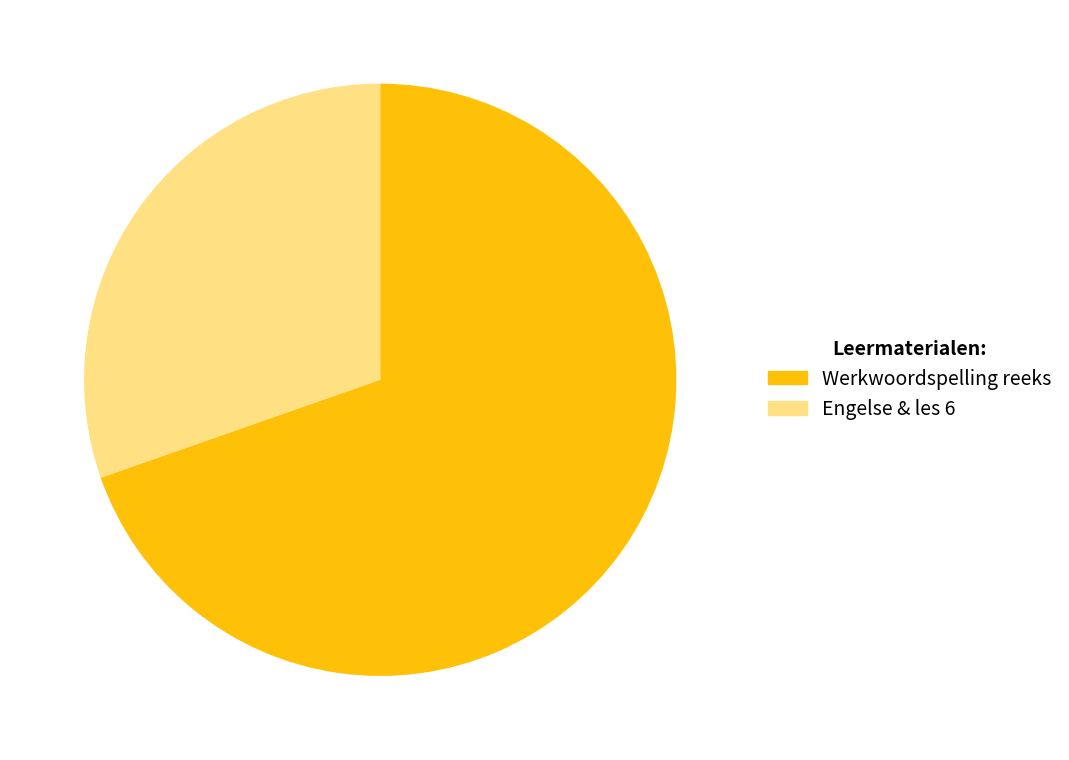

To the nearest percent, what is the average slice percentage?

50%